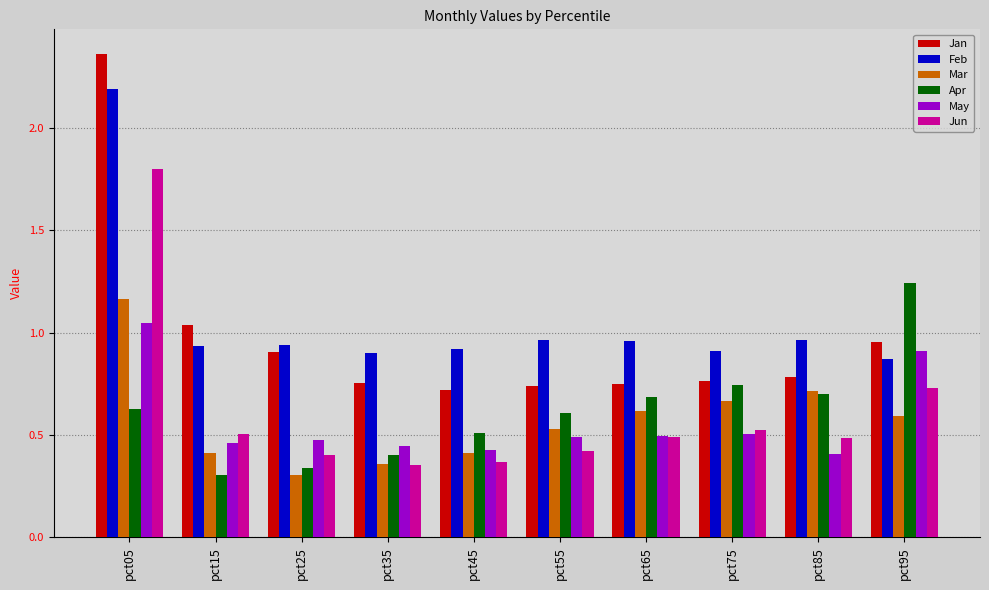

What is the sum of the Jan values at pct75 and pct05?

3.1